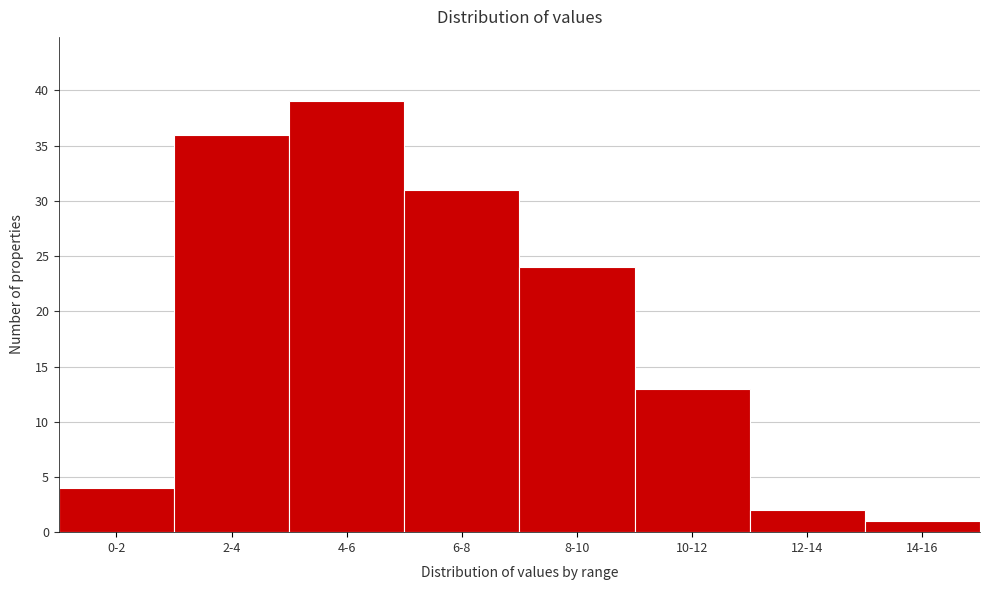

Reading left to right, extract all data points from this chart.

4	36	39	31	24	13	2	1